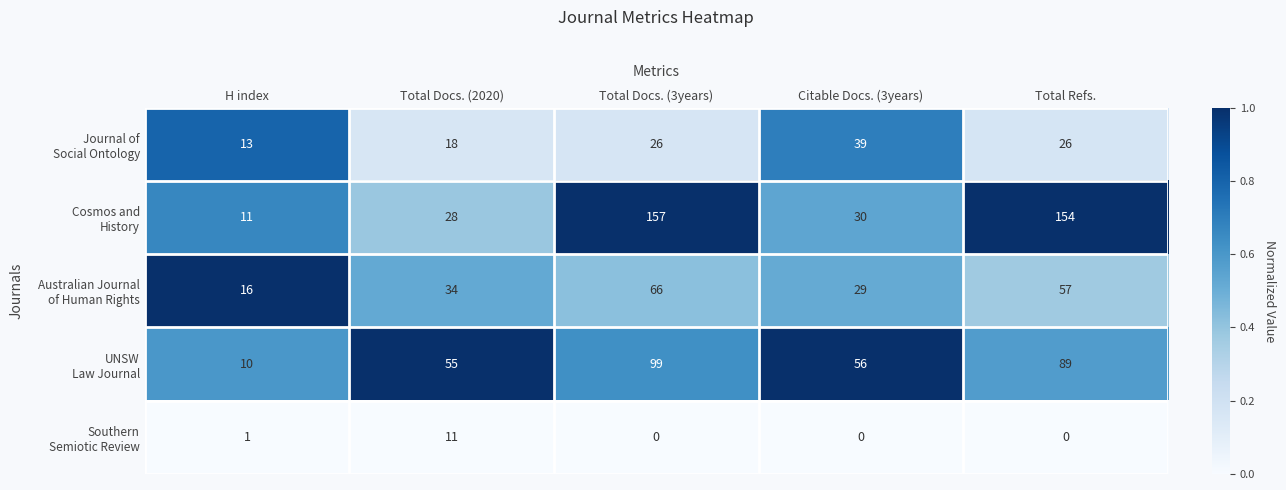

What is the spread (max minus min) of values at Citable Docs. (3years)?

56